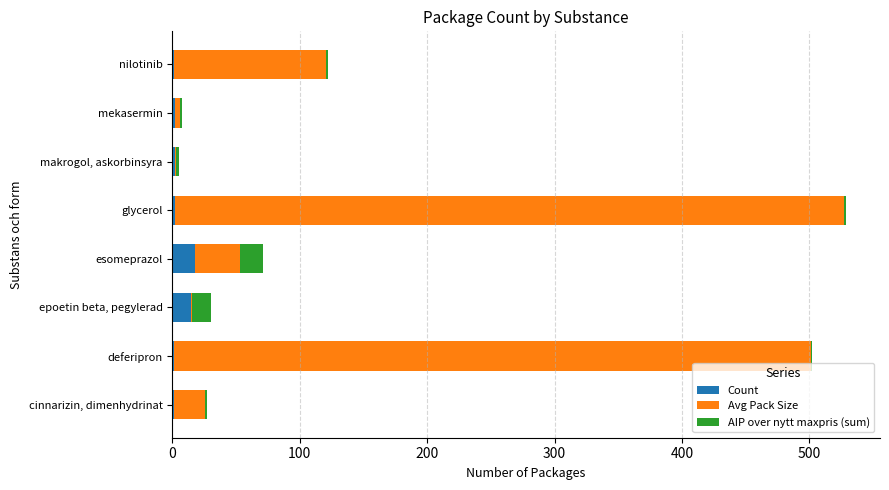

What is the maximum value for Count?

18.0